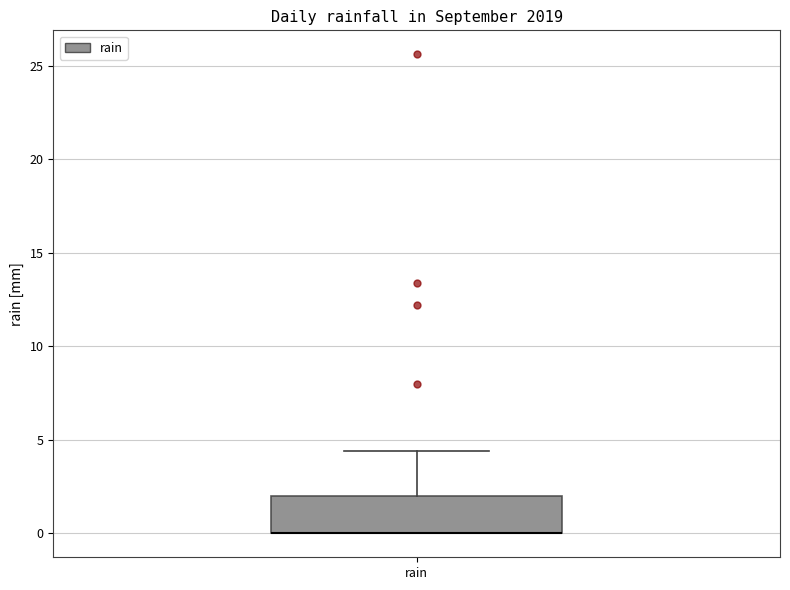

Where is the lower edge of the box for rain on the y-axis? The values are not printed on the chart, so give them approximately, as read against the axis.

0.0